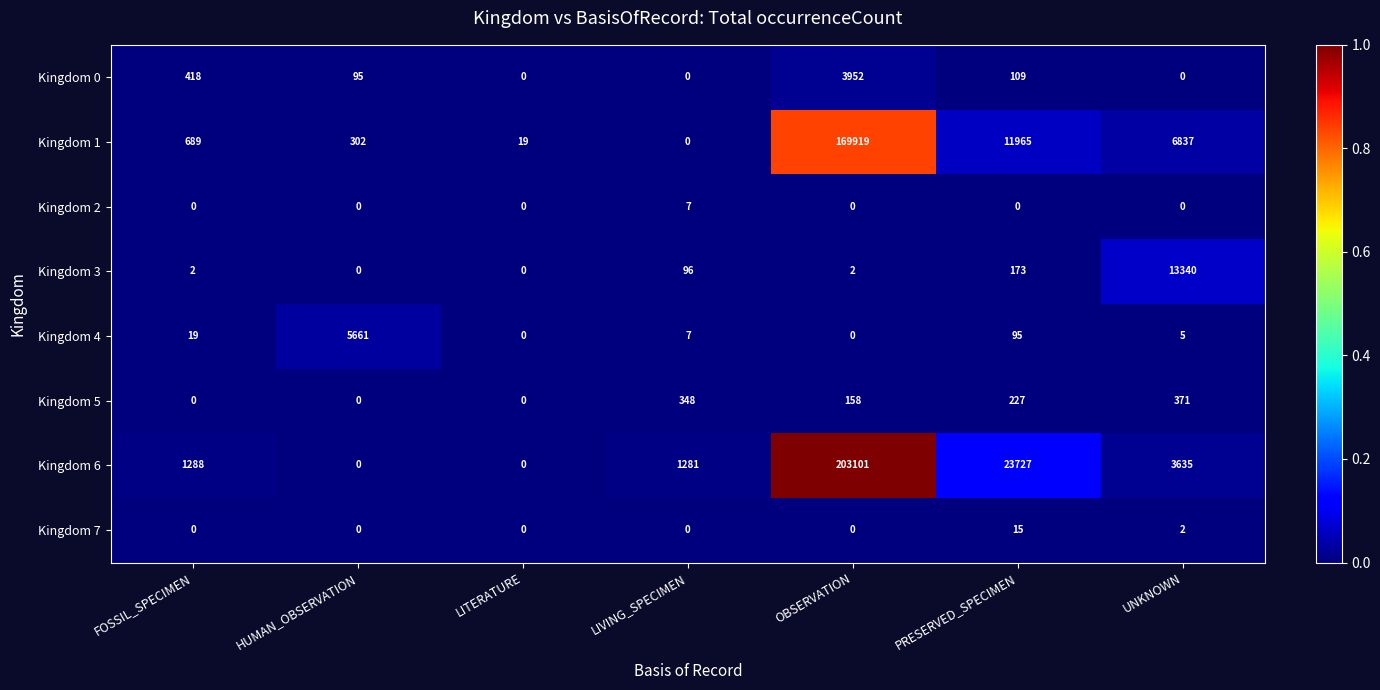

List the series in order of their peak value, lowest first.

Kingdom 2, Kingdom 7, Kingdom 5, Kingdom 0, Kingdom 4, Kingdom 3, Kingdom 1, Kingdom 6